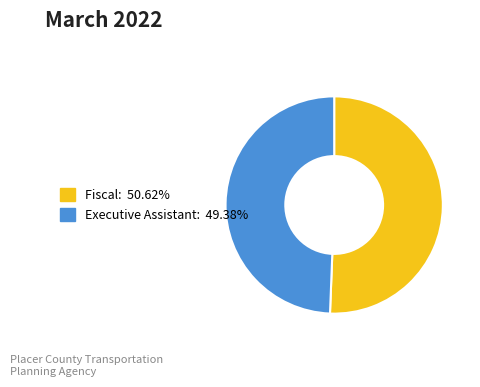

How many slices are in this pie chart?

2